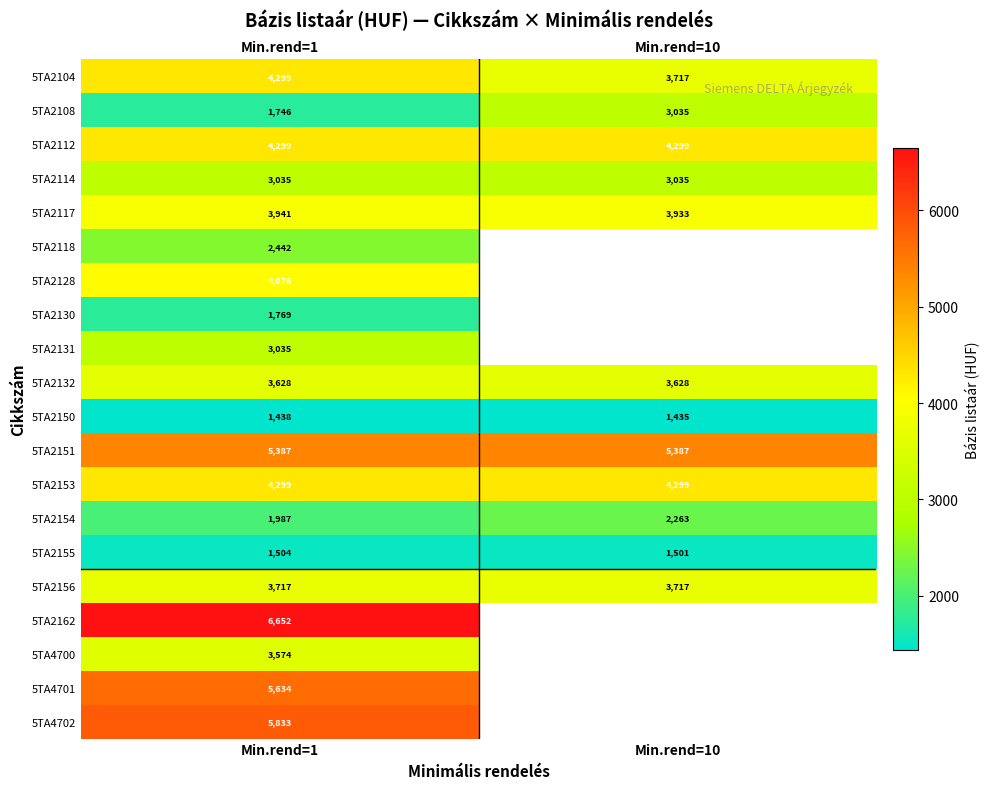

Which has a higher value, Min.rend=1 or Min.rend=10?

Min.rend=1